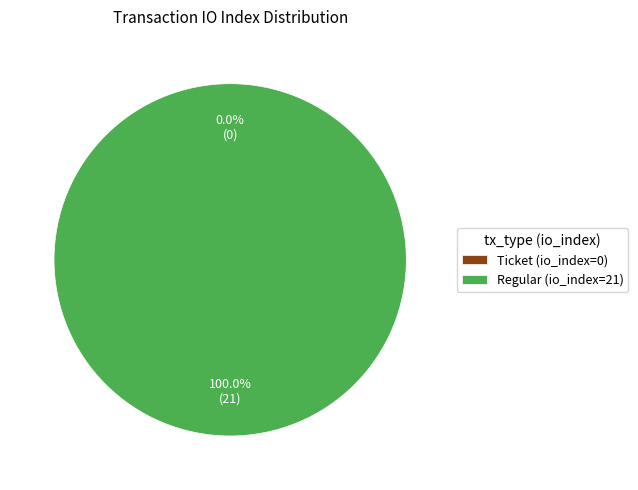

Which slice represents more than half of the pie?

Regular (io_index=21)